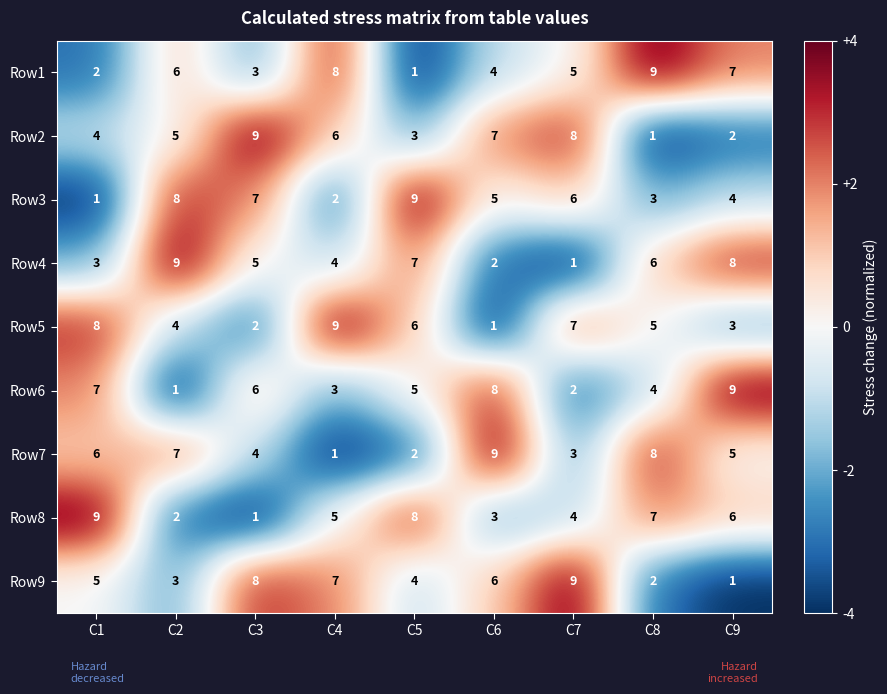

What is the difference between the Row4 values at C7 and C5?

6